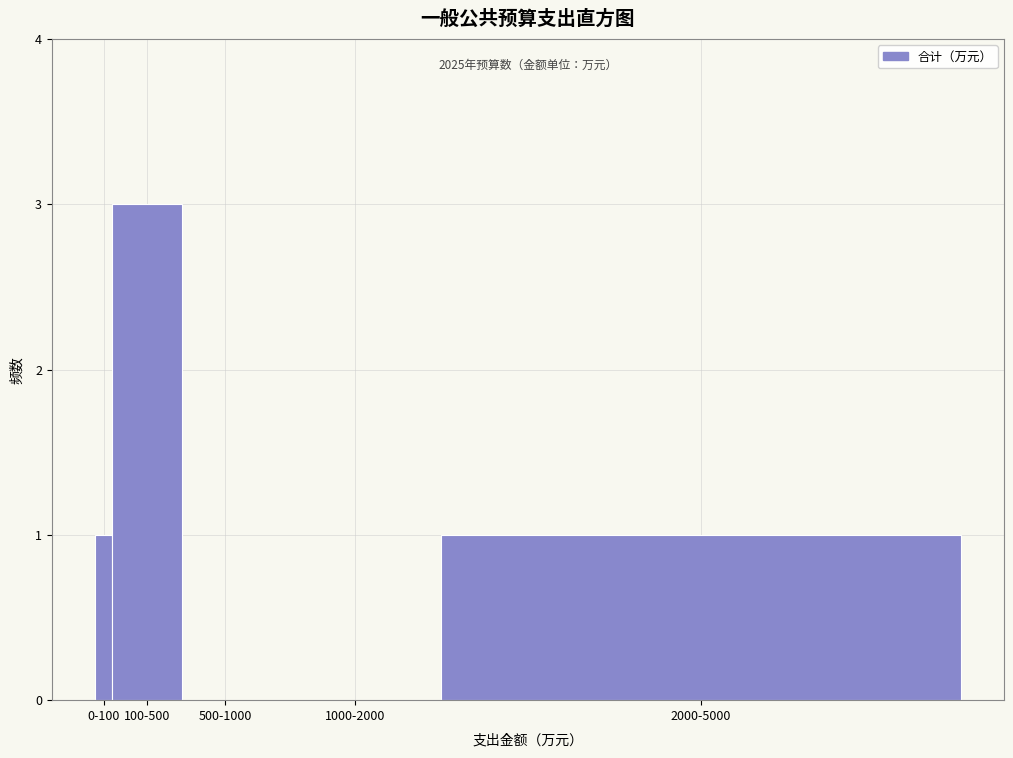

Reading left to right, list all the values displayed in this chart.

0-100=1	100-500=3	500-1000=0	1000-2000=0	2000-5000=1